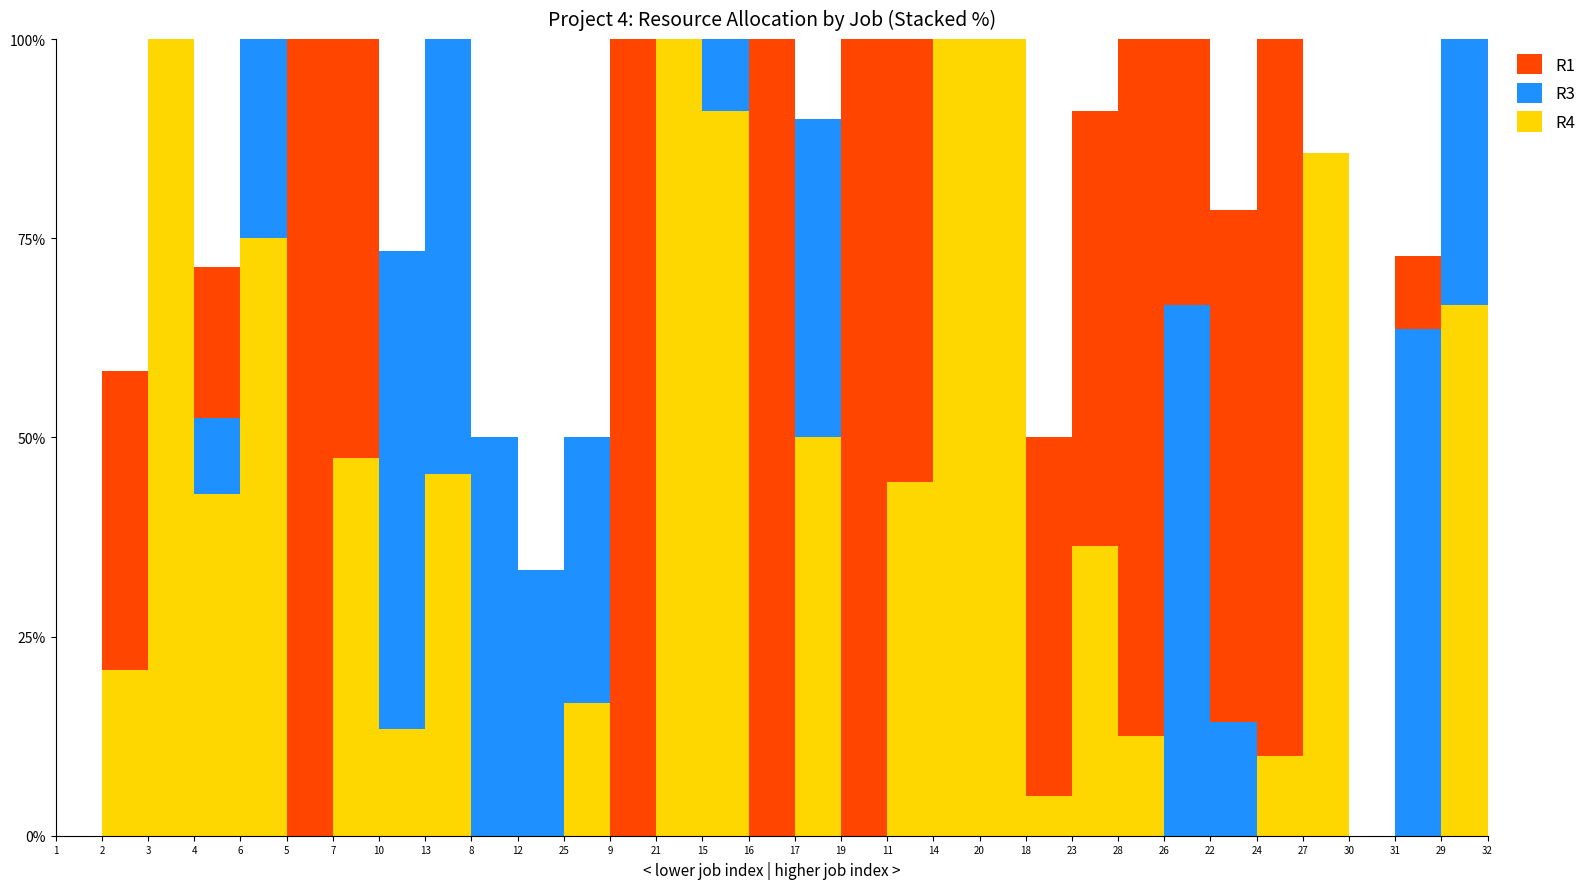

Reading left to right, transcribe all the data shown in this chart.

R1: 0	9	0	4	0	6	10	0	0	0	0	0	8	0	0	10	0	6	5	0	0	9	6	7	2	9	9	0	0	1	0	0
R2: 0	10	0	6	0	0	0	4	0	2	6	6	0	0	0	0	1	0	0	0	0	10	1	0	0	3	0	1	4	3	0	0
R3: 0	0	0	2	1	0	0	9	6	2	3	4	0	0	1	0	4	0	0	0	0	0	0	0	4	2	0	0	0	7	2	0
R4: 0	5	6	9	3	0	9	2	5	0	0	2	0	5	10	0	5	0	4	8	2	1	4	1	0	0	1	6	0	0	4	0